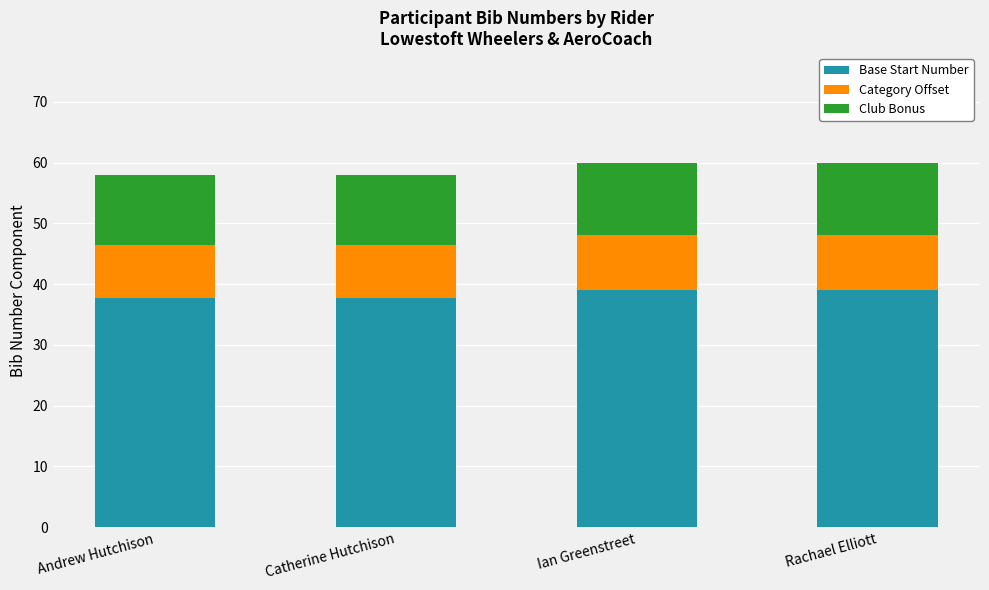

What is the sum of the Base Start Number values at Ian Greenstreet and Catherine Hutchison?

76.7